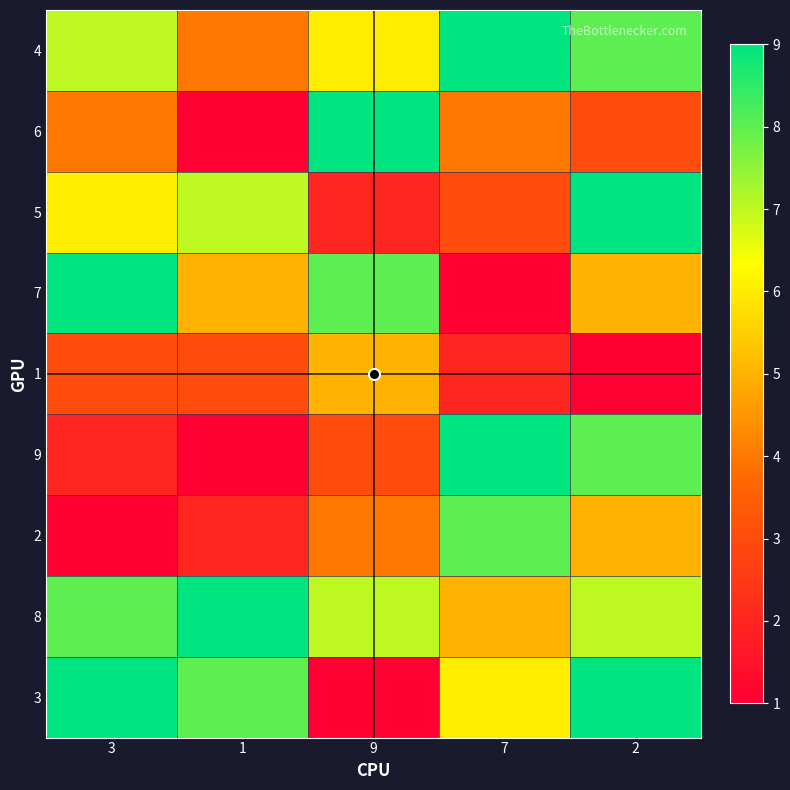

At how many categories does at least one series exceed 3?

5